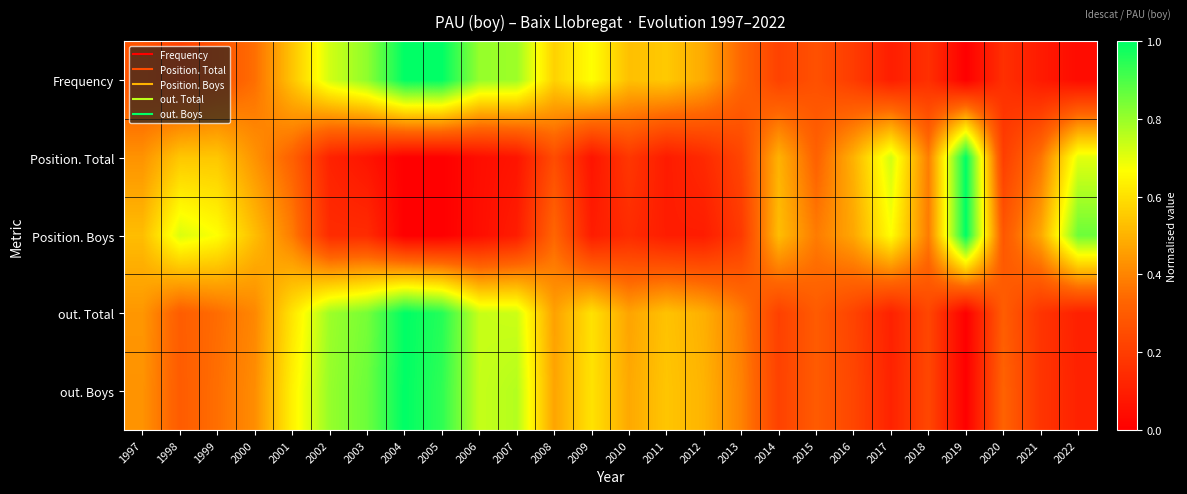

Between 2003 and 2022, which series saw the biggest shift?

Frequency